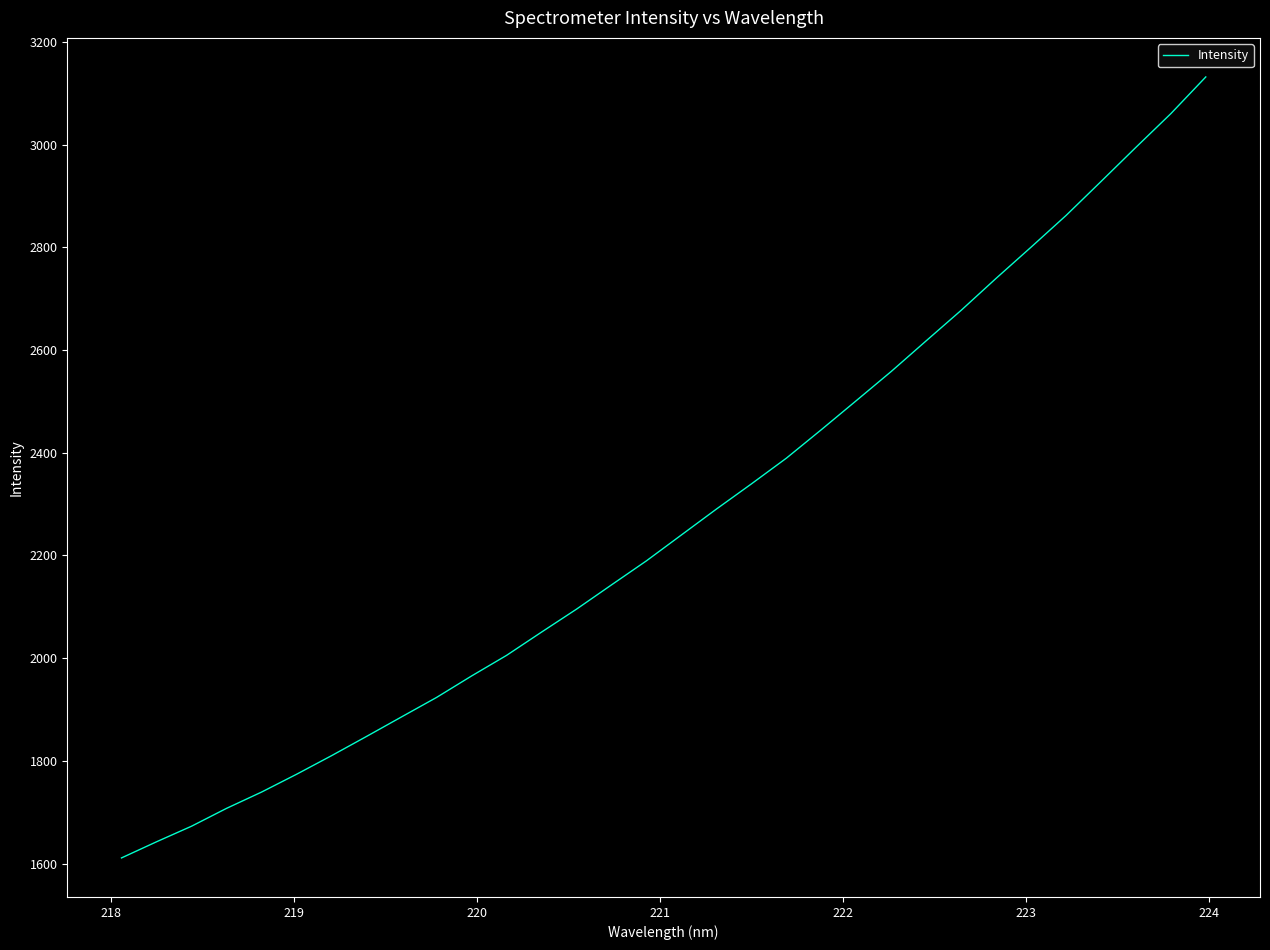

Is this an area chart (filled region under the line)?

No